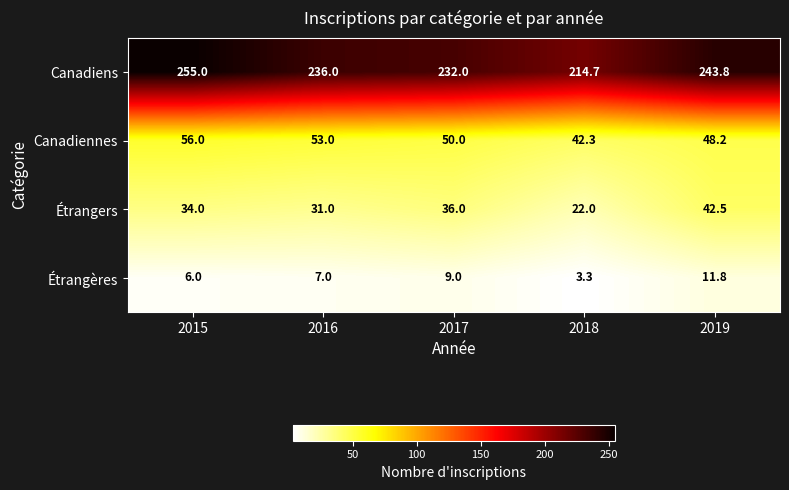

How many categories are shown in the chart?

5